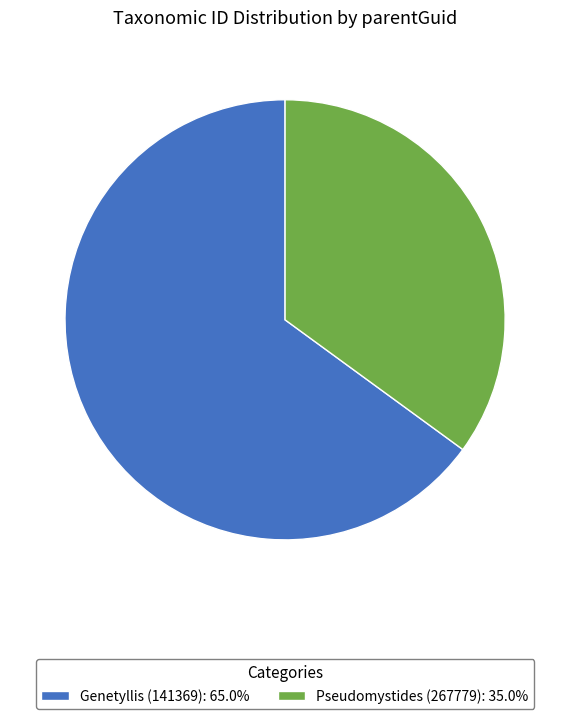

Does Genetyllis (141369): 65.0% account for over 50% of the chart?

Yes